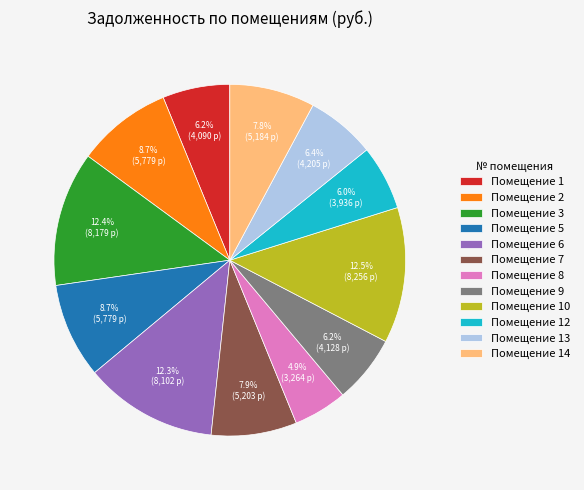

What is the ratio of the value at Помещение 8 to the value at Помещение 14?

0.6